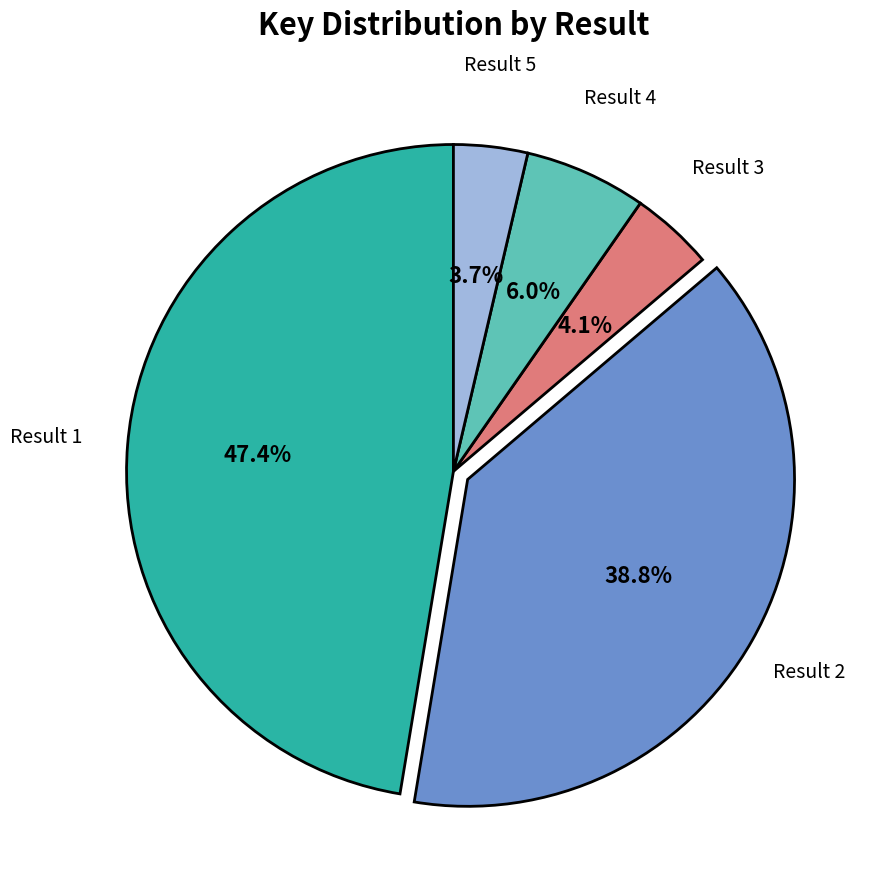

Is there a majority slice in this chart?

No